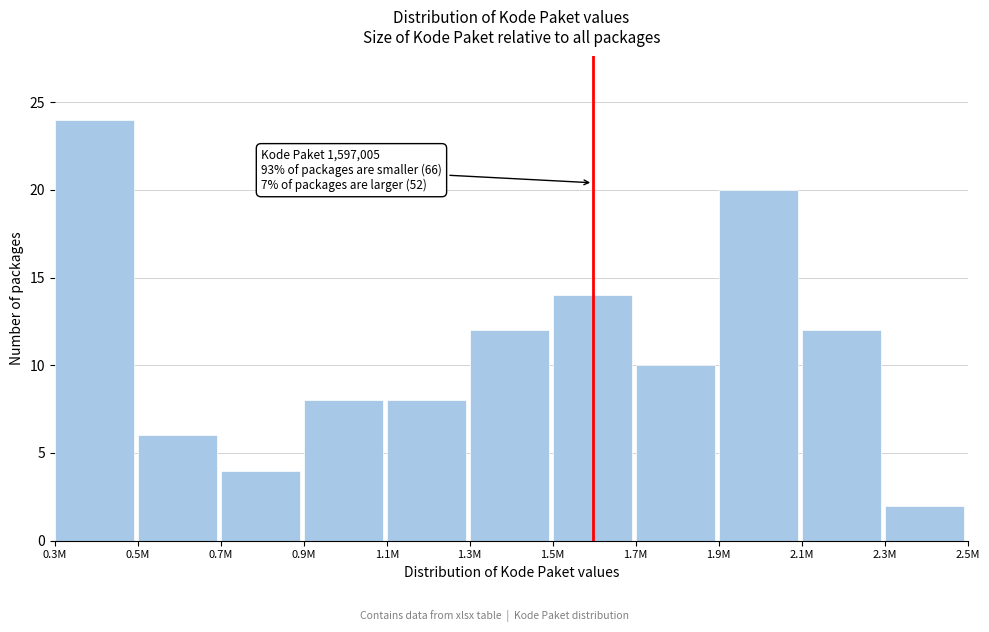

Reading left to right, list all the values displayed in this chart.

24	6	4	8	8	12	14	10	20	12	2